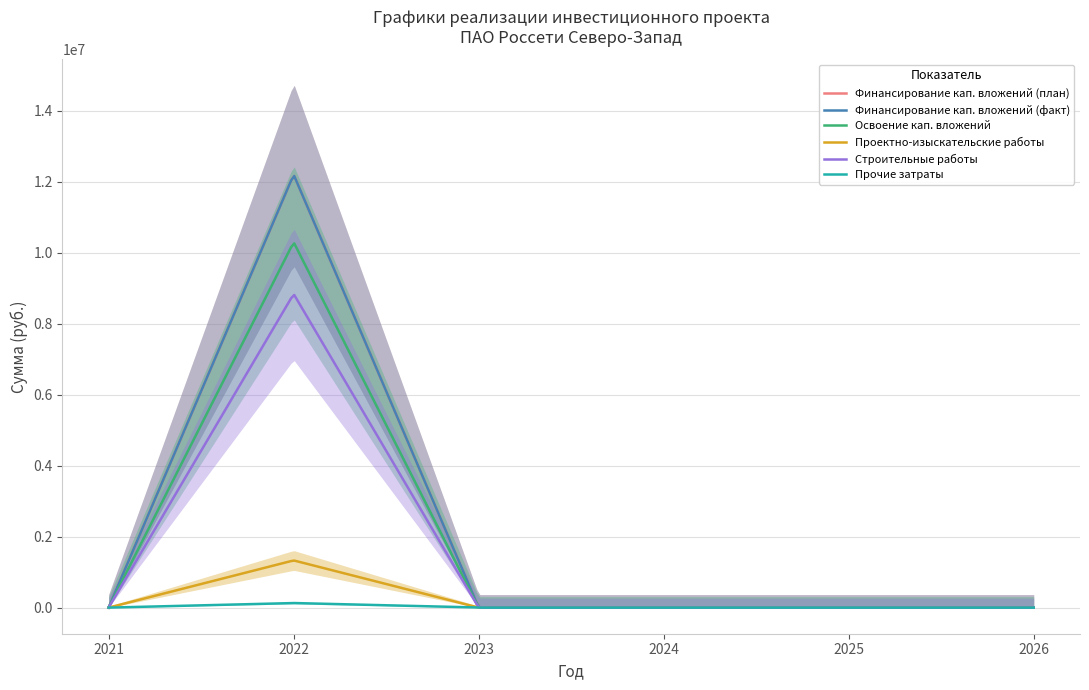

Reading right to left, list all the values displayed in this chart.

Финансирование кап. вложений (план): 0	0	0	0	12197260	0
Финансирование кап. вложений (факт): 0	0	0	0	12197260	0
Освоение кап. вложений: 0	0	0	0	10293416	0
Проектно-изыскательские работы: 0	0	0	0	1329169	0
Строительные работы: 0	0	0	0	8835214	0
Прочие затраты: 0	0	0	0	129033	0